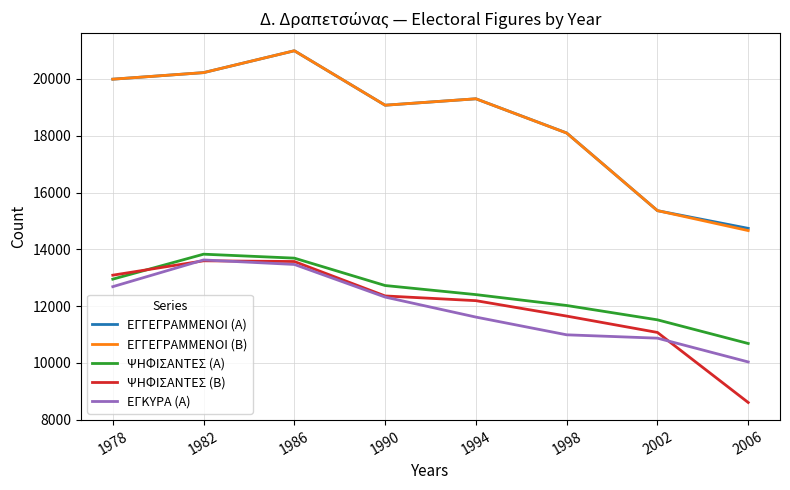

What is the lowest value of the ΕΓΓΕΓΡΑΜΜΕΝΟΙ (Α) series?

14738